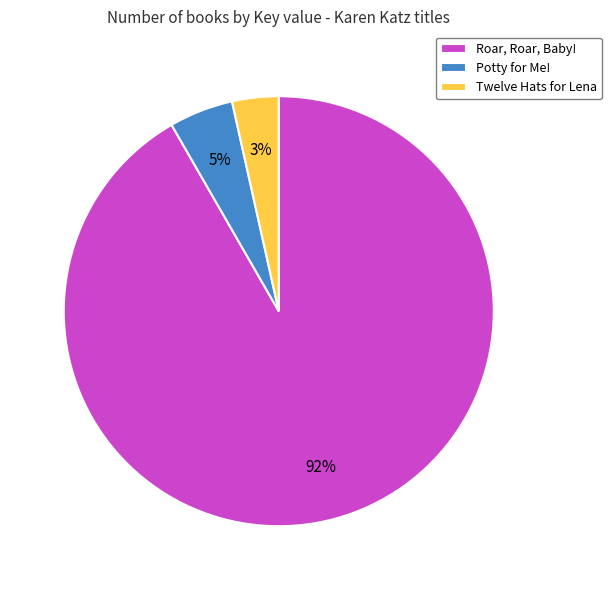

How many segments does this pie chart have?

3